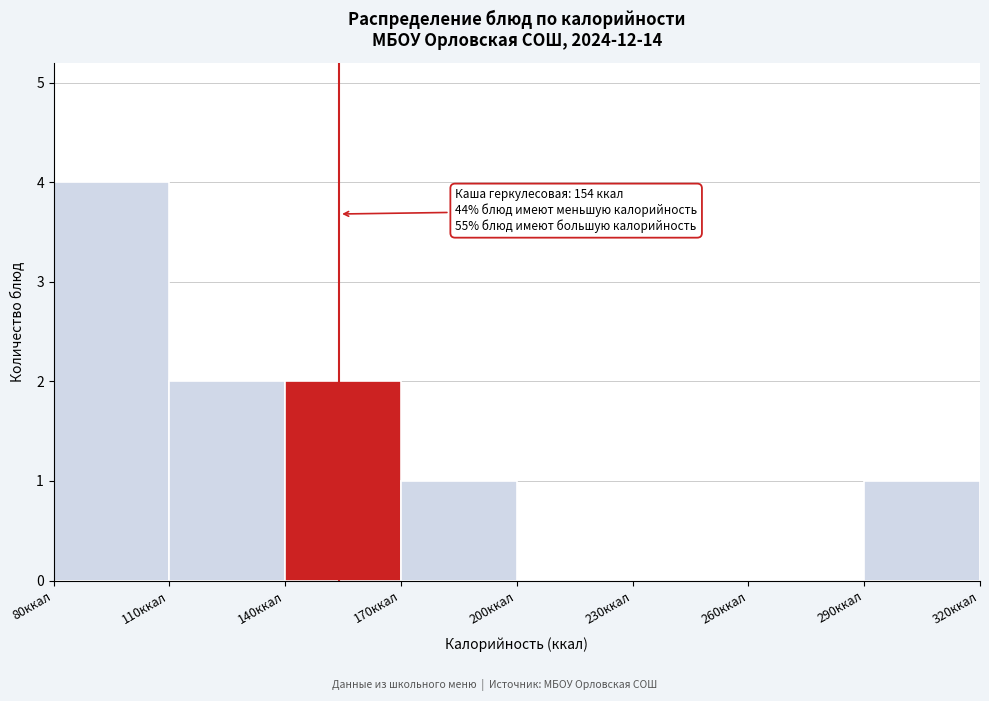

Over which range of the x-axis is the bar tallest?

80 to 110